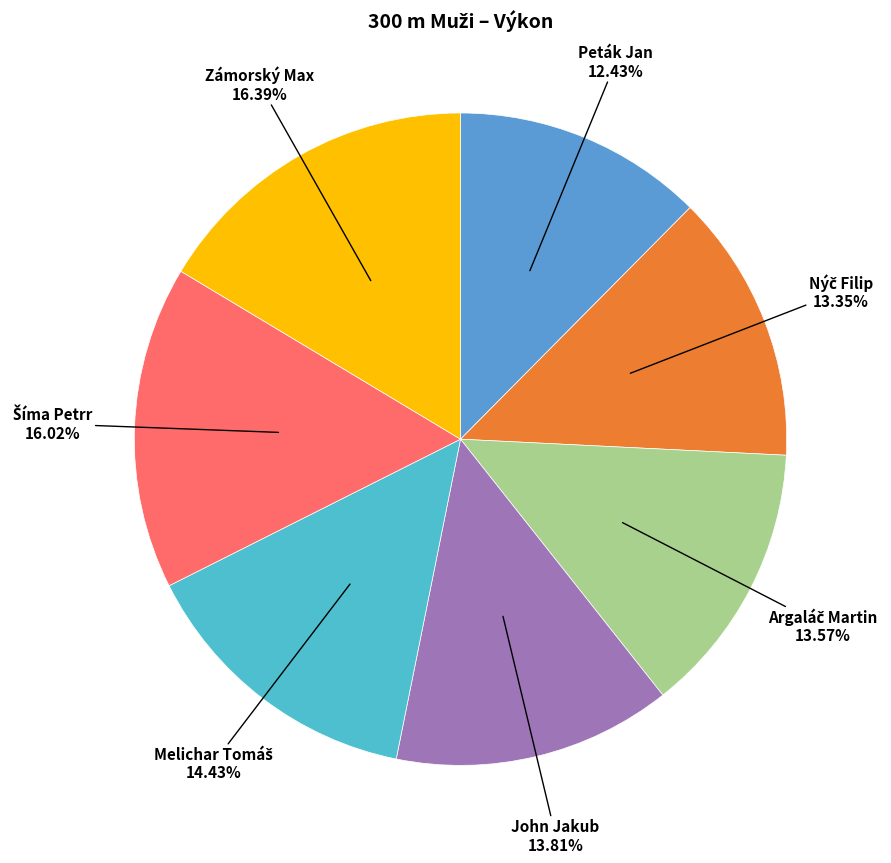

How many slices are in this pie chart?

7